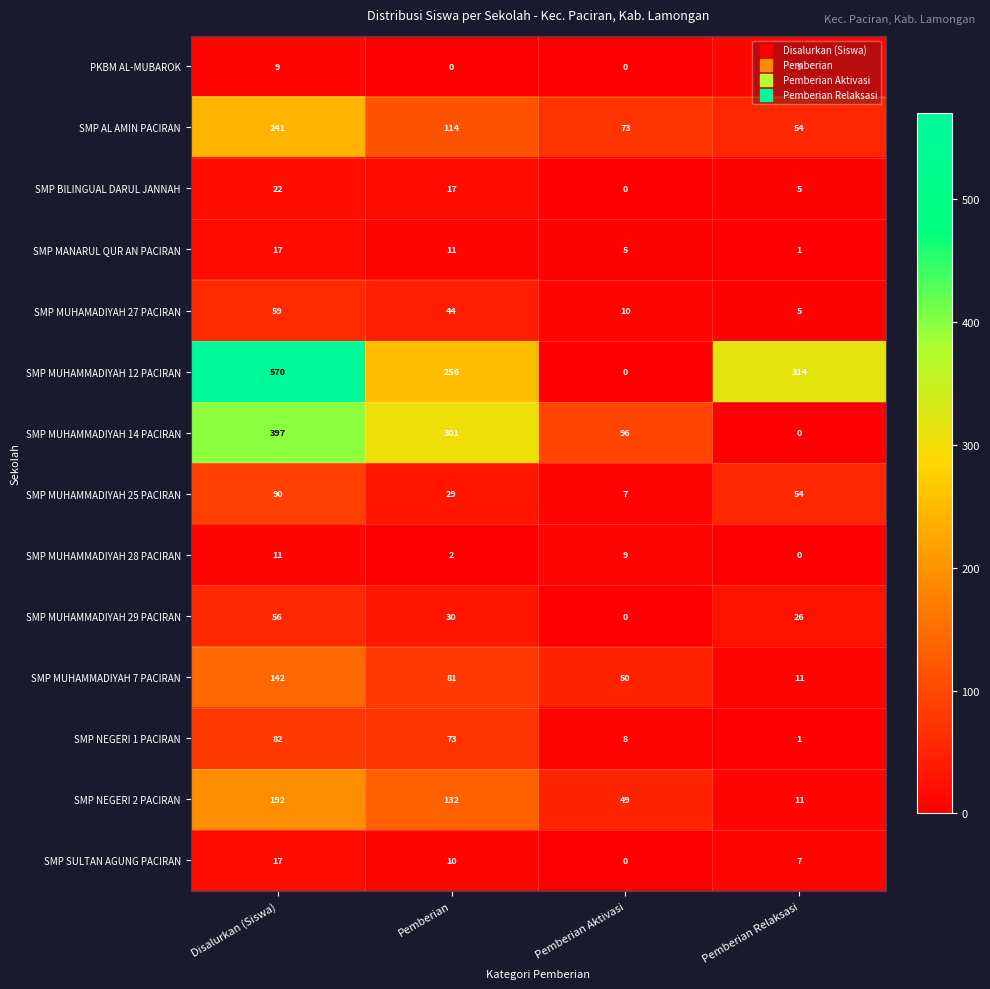

Which category has the highest value in the SMP AL AMIN PACIRAN series?

Disalurkan (Siswa)